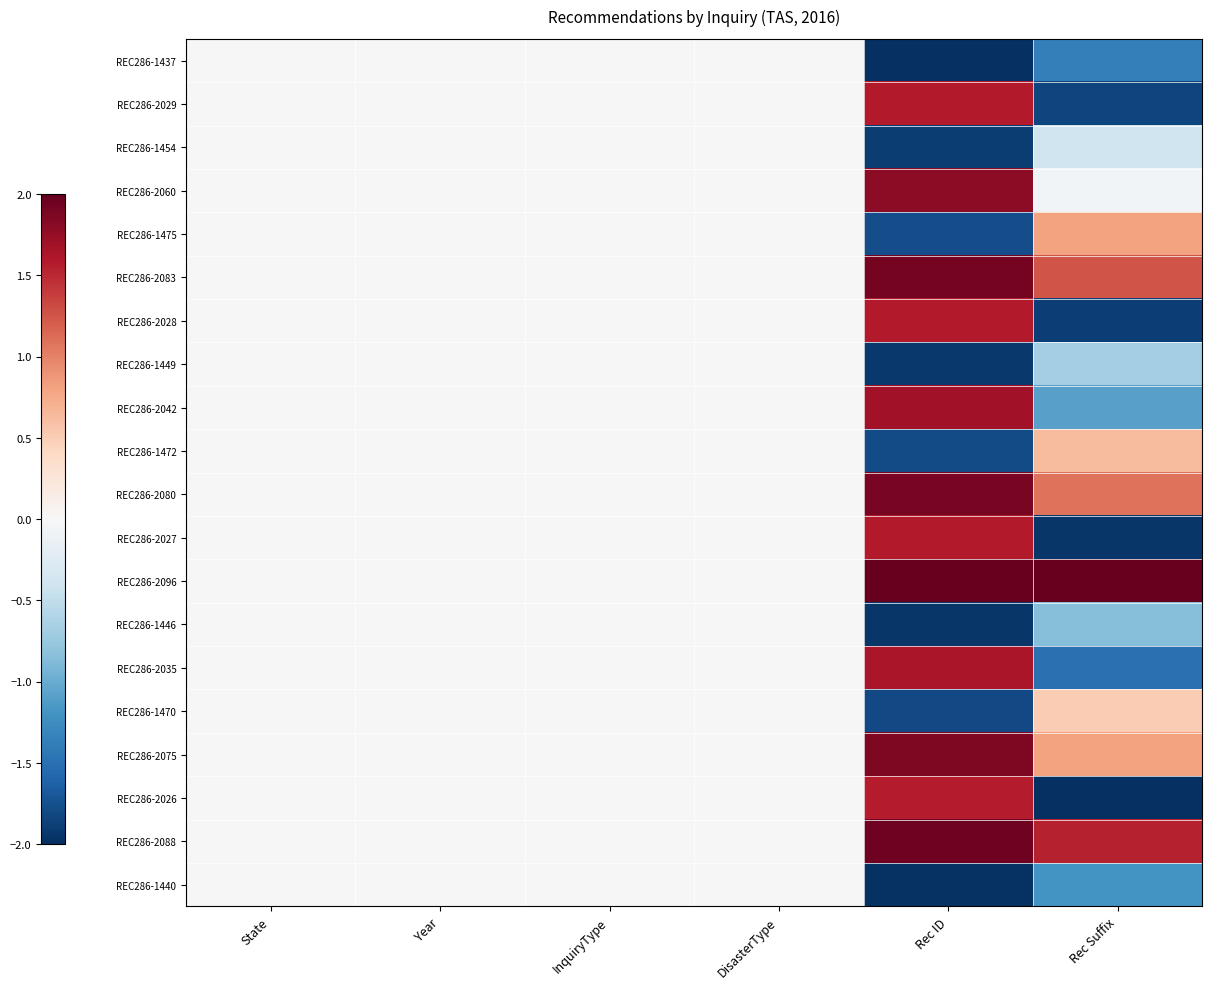

Between Rec Suffix and Rec ID, which is larger?

Rec Suffix